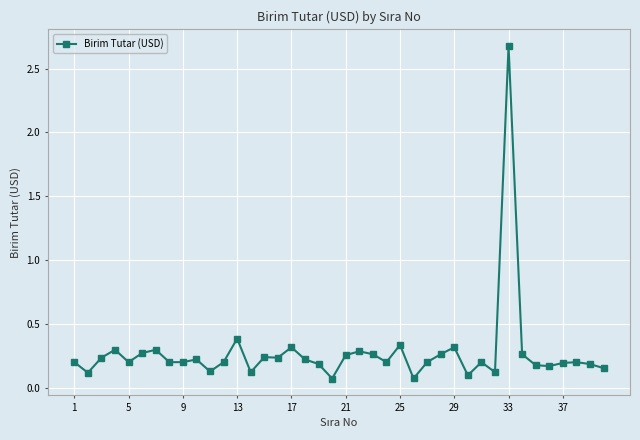

What is the maximum value shown in the chart?

2.7